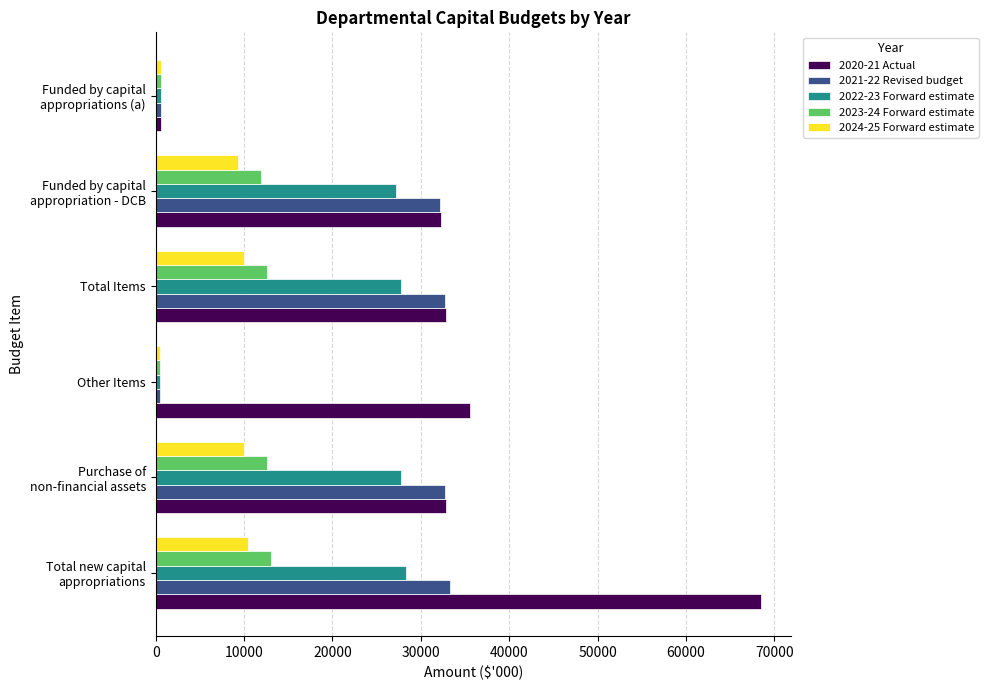

At how many categories does at least one series exceed 6733?

5